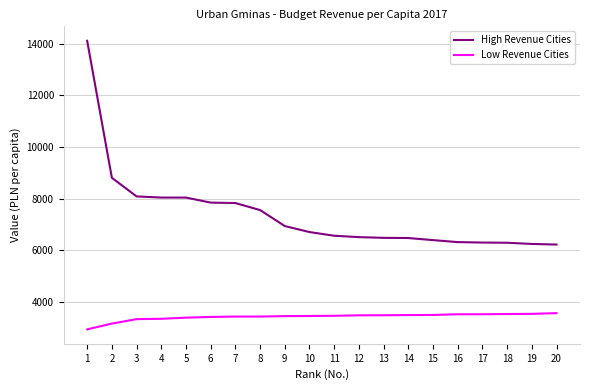

Where does the High Revenue Cities series first go above 6701?

1